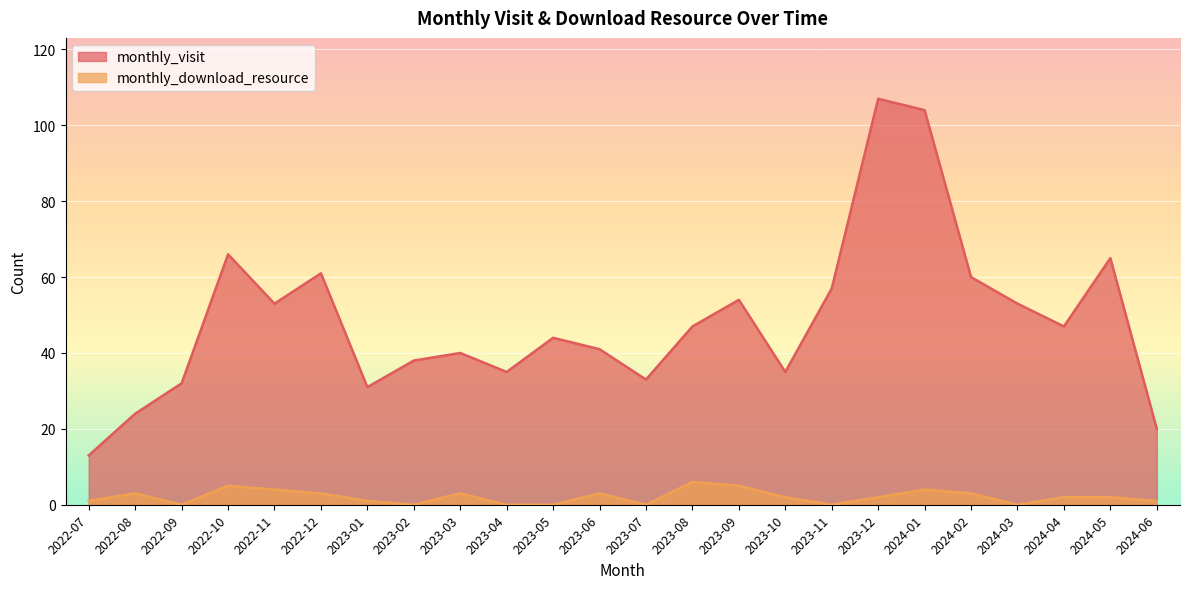

How many lines are shown in the chart?

2